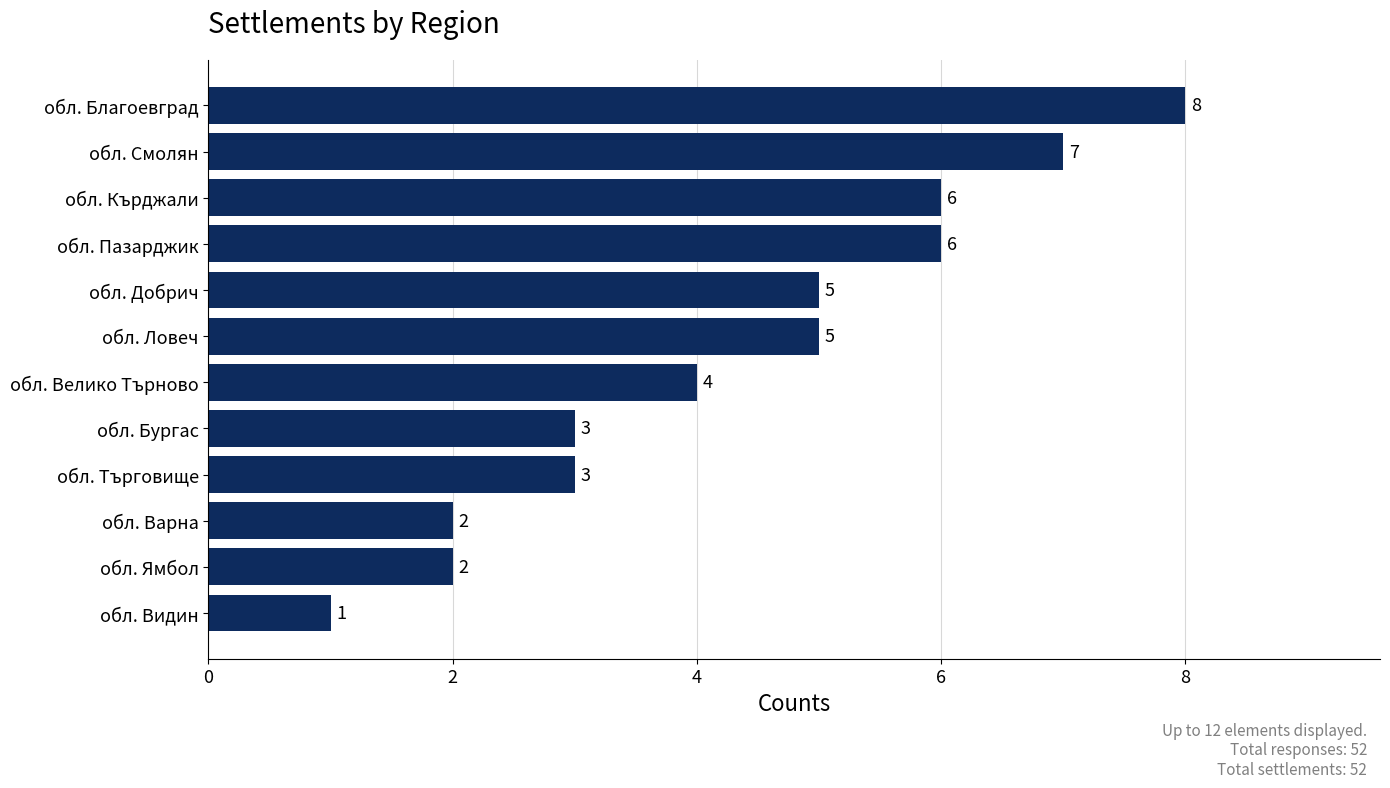

Is it true that the value at обл. Ямбол is 2?

True